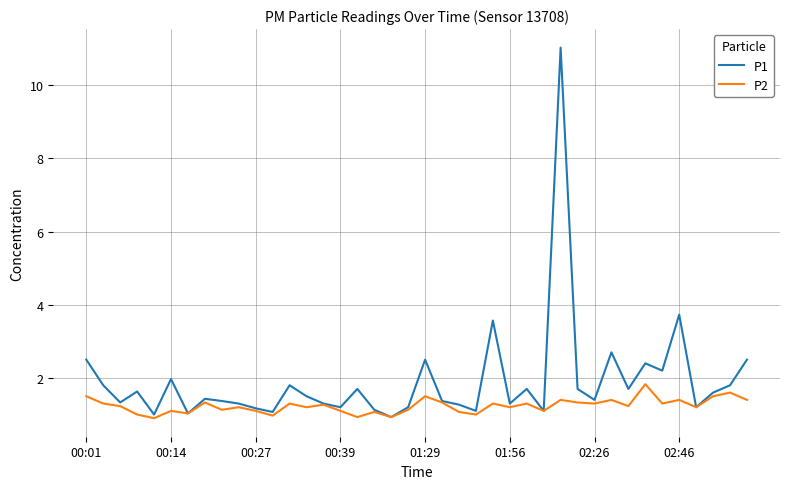

What is the average value of the P1 series?

1.9